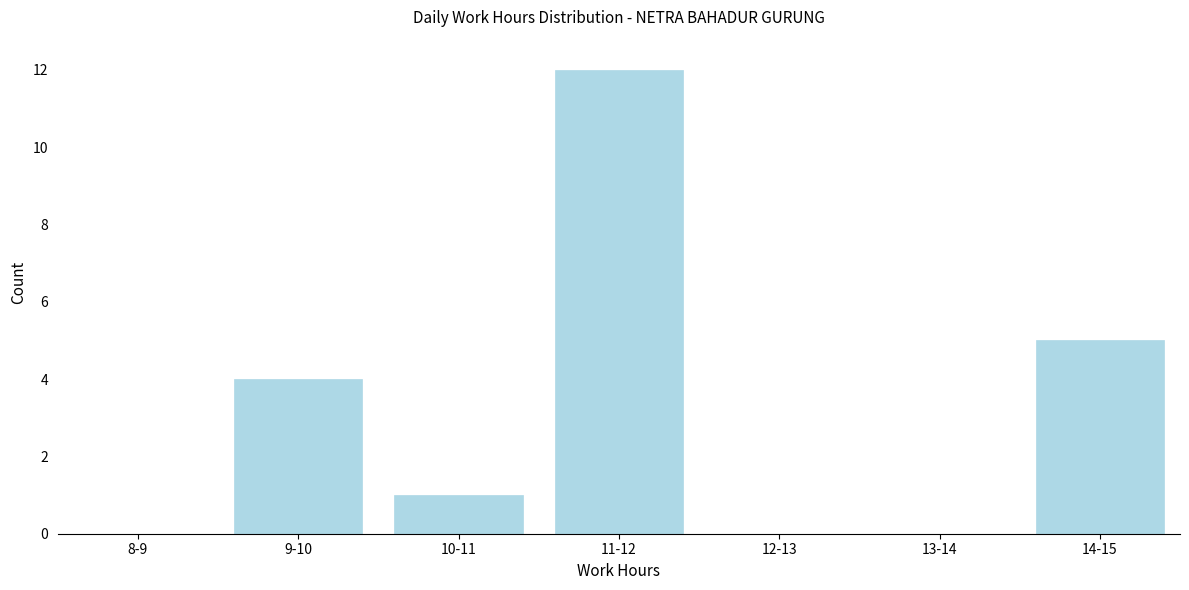

Reading left to right, what are all the values shown in this chart?

8-9=0	9-10=4	10-11=1	11-12=12	12-13=0	13-14=0	14-15=5